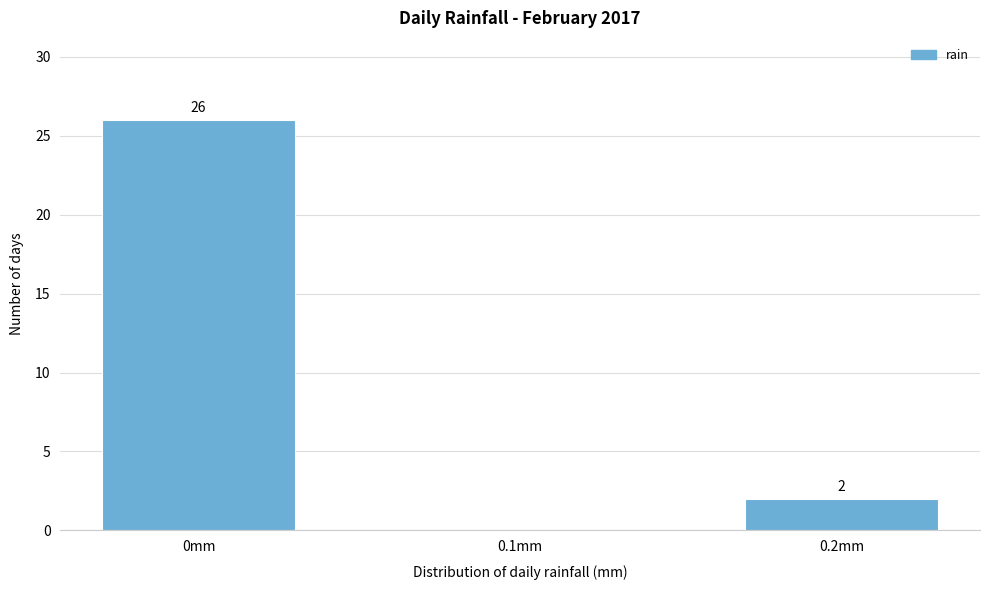

Reading right to left, transcribe all the data shown in this chart.

0.2mm=2	0.1mm=0	0mm=26